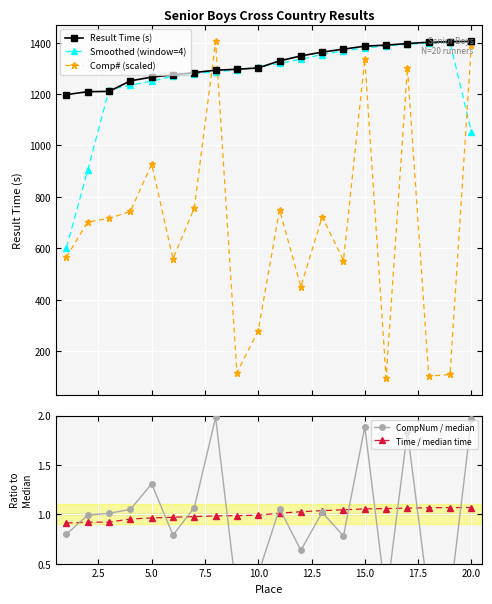

What is the value of the Comp# (scaled) point at the 18th from the left?

102.3